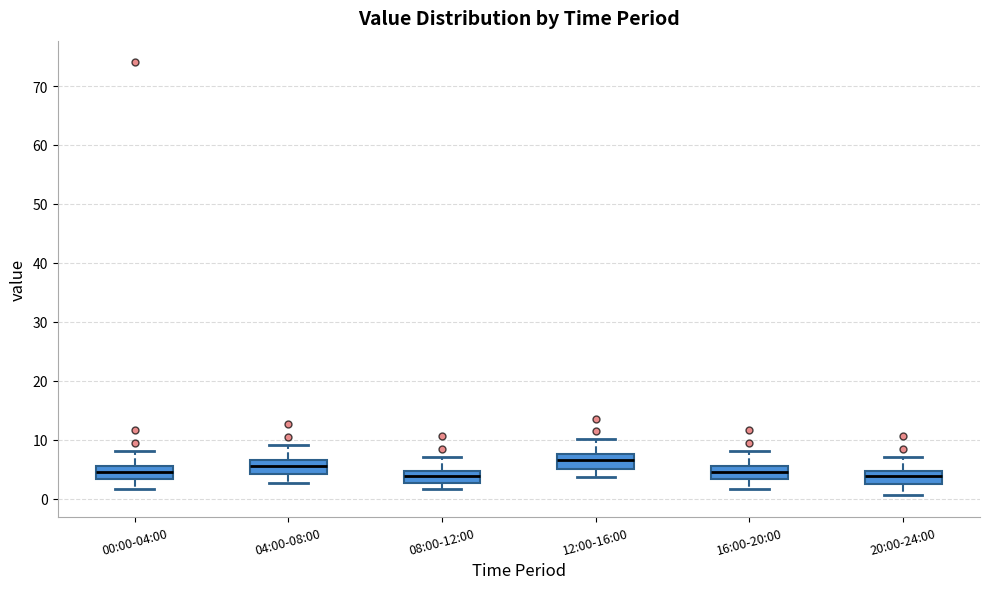

Where does the upper whisker of the box for 00:00-04:00 end on the y-axis? The values are not printed on the chart, so give them approximately, as read against the axis.

8